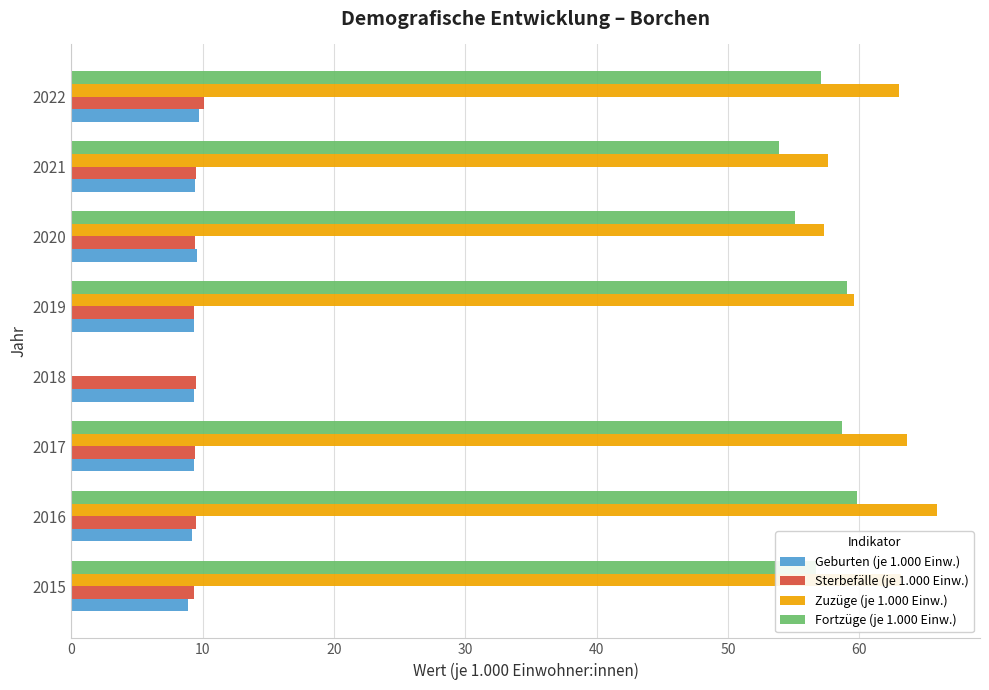

What is the difference between the maximum and minimum values in the Zuzüge (je 1.000 Einw.) series?

8.6